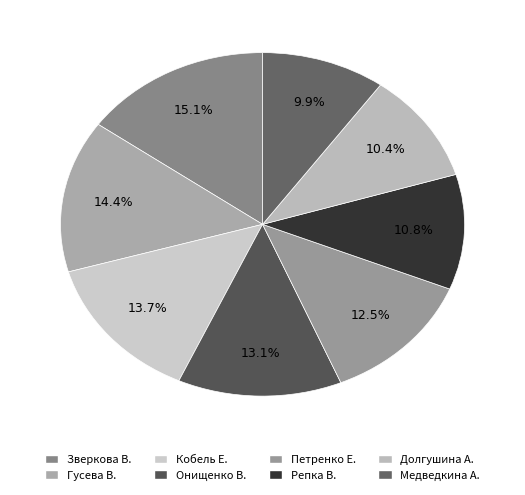

What is the smallest slice in the pie chart?

Медведкина Анжелика